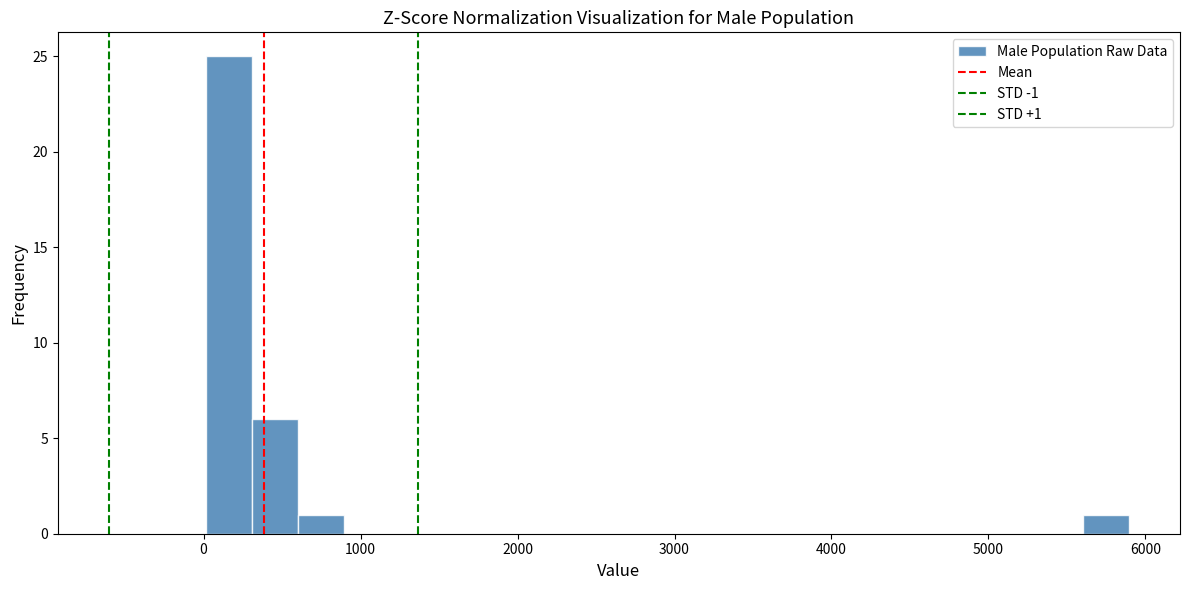

Read against the x-axis, roughly where is the centre of the tallest bar?

200